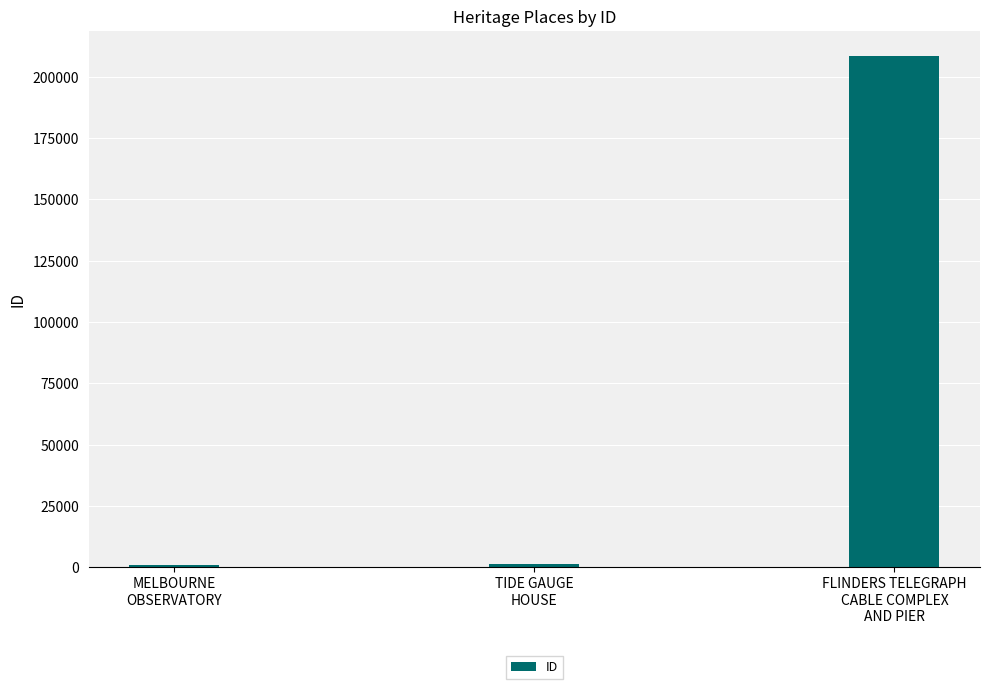

What is the difference between the maximum and minimum values?

207133